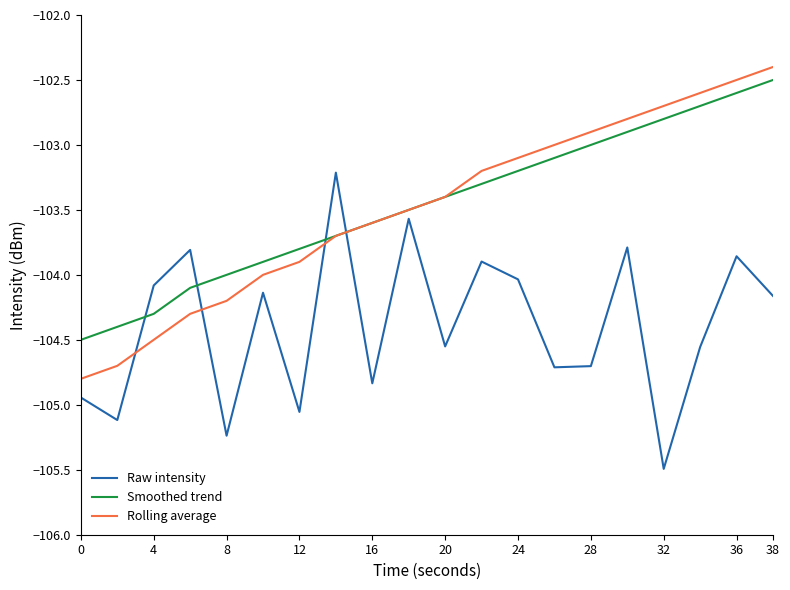

True or false: Smoothed trend and Raw intensity intersect in this chart.

True